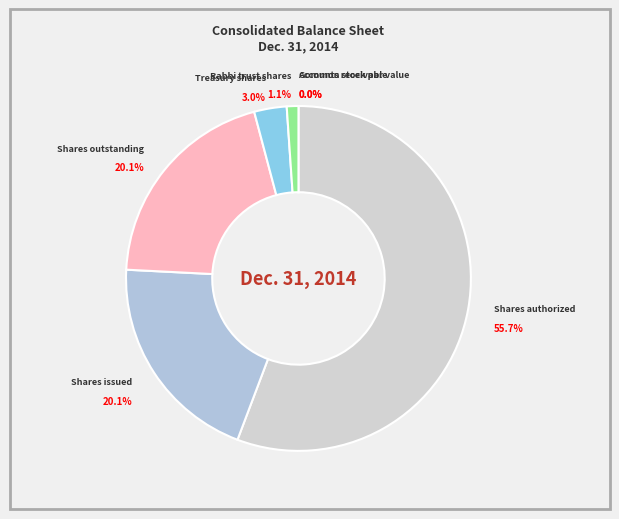

Which has a higher value, Treasury shares or Common stock par value?

Treasury shares